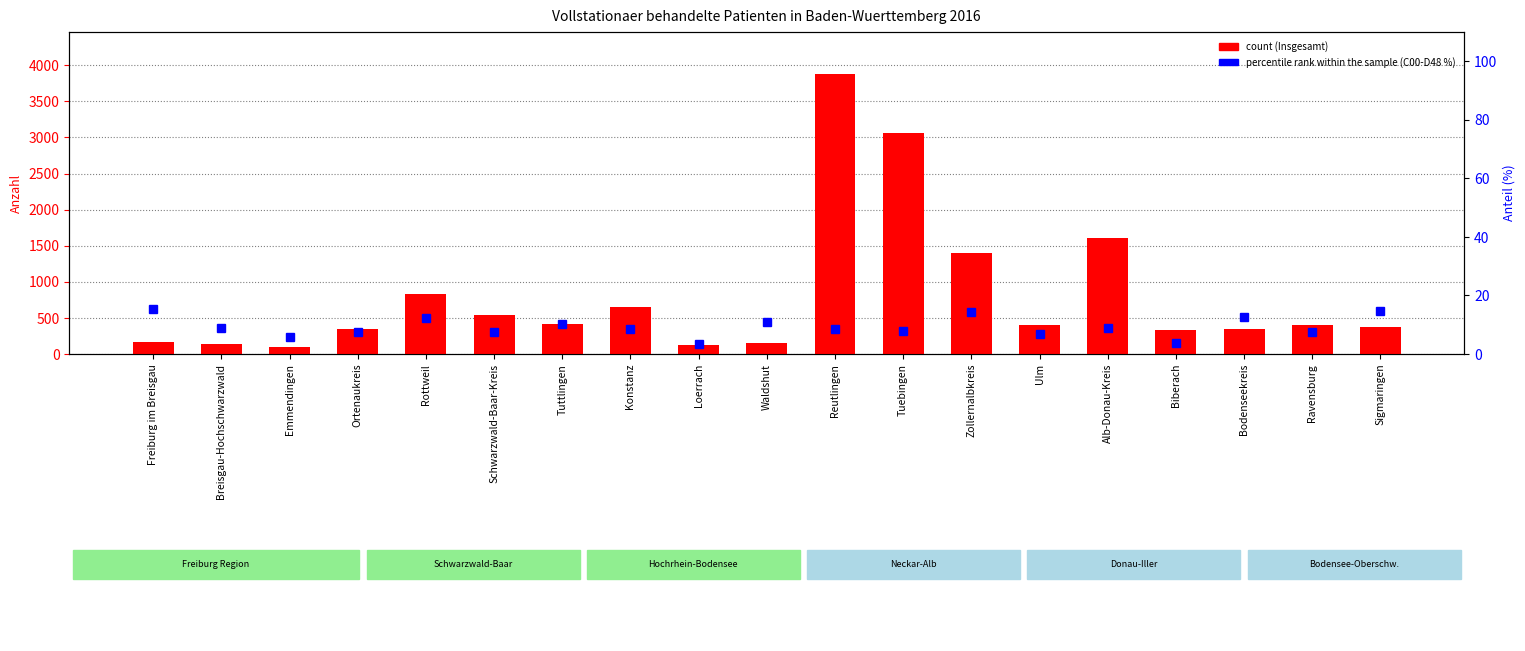

Reading left to right, transcribe all the data shown in this chart.

count (Insgesamt): Freiburg im Breisgau=170.0	Breisgau-Hochschwarzwald=144.0	Emmendingen=102.0	Ortenaukreis=351.0	Rottweil=836.0	Schwarzwald-Baar-Kreis=537.0	Tuttlingen=420.0	Konstanz=653.0	Loerrach=118.0	Waldshut=158.0	Reutlingen=3879.0	Tuebingen=3062.0	Zollernalbkreis=1403.0	Ulm=398.0	Alb-Donau-Kreis=1609.0	Biberach=331.0	Bodenseekreis=347.0	Ravensburg=403.0	Sigmaringen=372.0
percentile rank within the sample: Freiburg im Breisgau=15.3	Breisgau-Hochschwarzwald=9.0	Emmendingen=5.9	Ortenaukreis=7.4	Rottweil=12.3	Schwarzwald-Baar-Kreis=7.6	Tuttlingen=10.2	Konstanz=8.6	Loerrach=3.4	Waldshut=10.8	Reutlingen=8.7	Tuebingen=7.9	Zollernalbkreis=14.5	Ulm=6.8	Alb-Donau-Kreis=8.8	Biberach=3.9	Bodenseekreis=12.7	Ravensburg=7.4	Sigmaringen=14.8